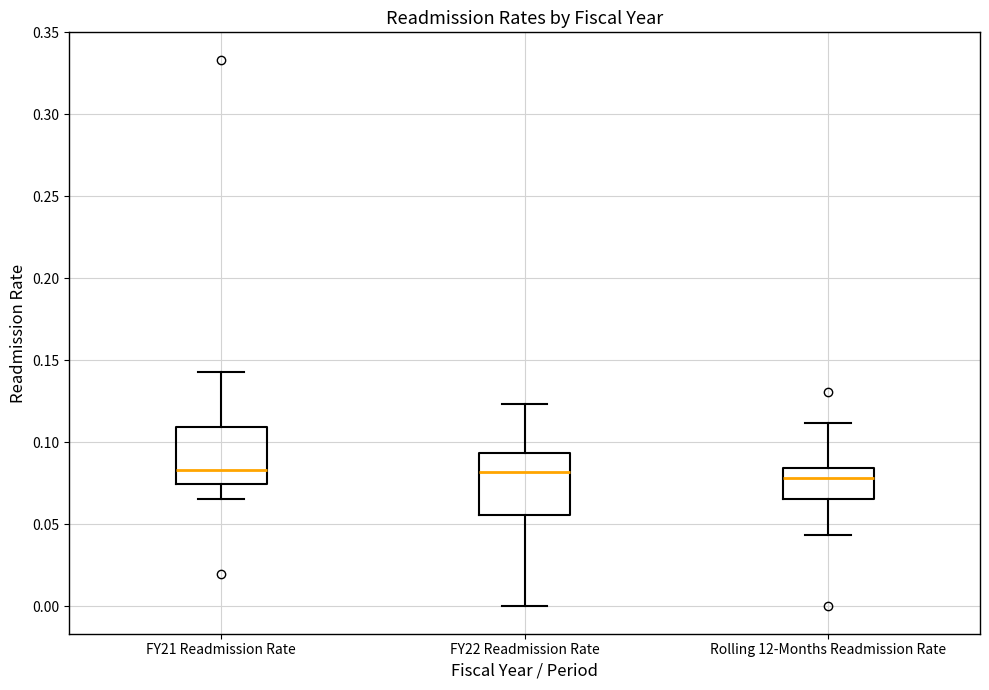

Reading left to right, transcribe this box plot: for each box, give where its median line is, the range the box spans, and where its two whiskers end, as read against the y-axis. The values are not printed on the chart, so give them approximately, as read against the axis.

FY21 Readmission Rate: median 0.085, box 0.075 to 0.110, whiskers 0.065 to 0.145
FY22 Readmission Rate: median 0.080, box 0.055 to 0.095, whiskers 0.000 to 0.125
Rolling 12-Months Readmission Rate: median 0.080, box 0.065 to 0.085, whiskers 0.045 to 0.110